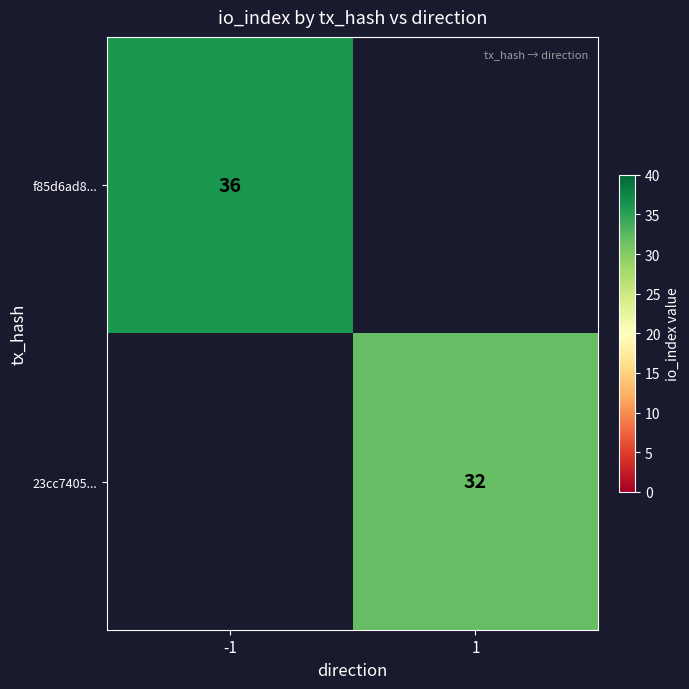

The 23cc7405... series shows 32 at 1. True or false?

True